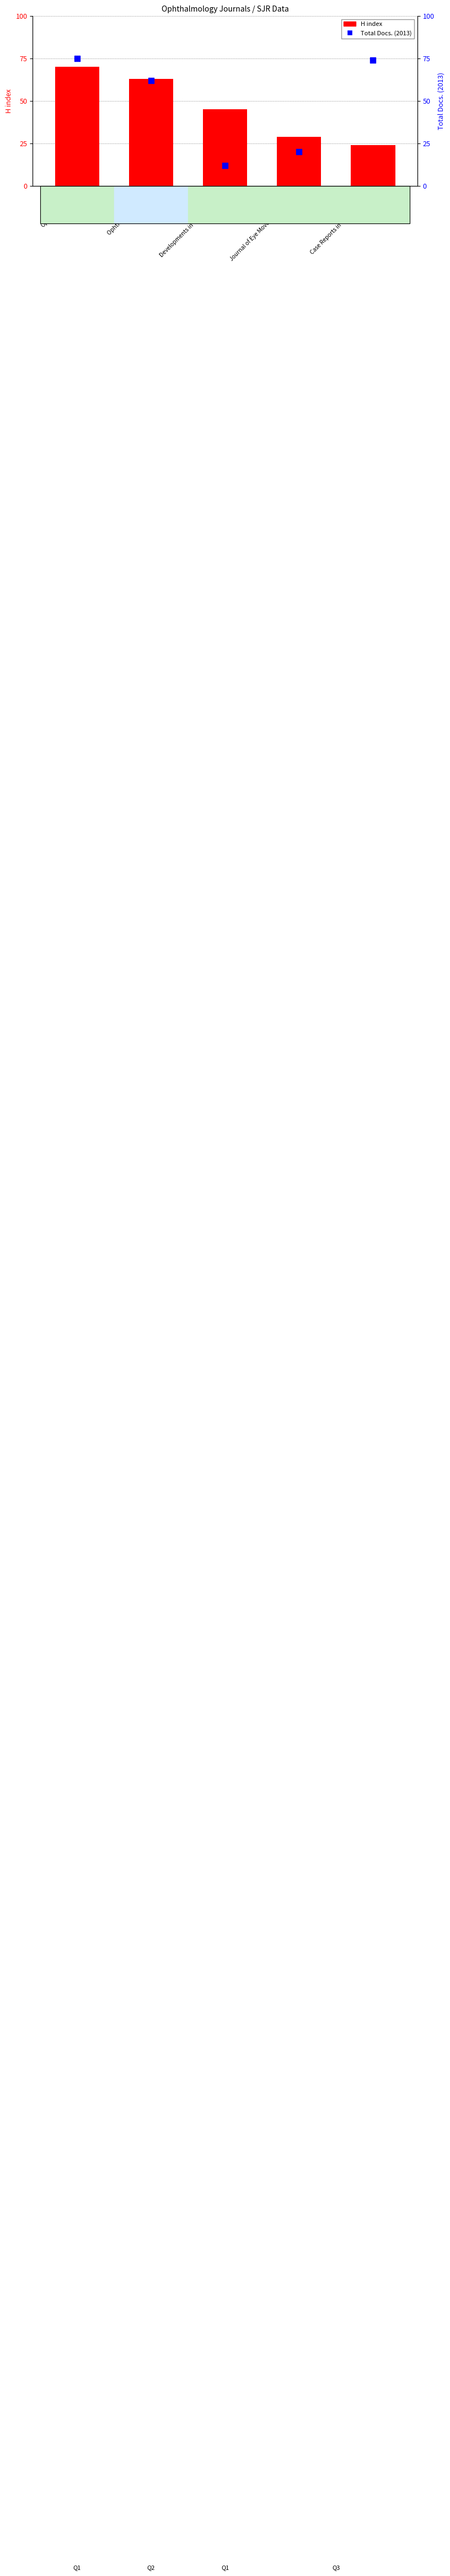

What are all the series names shown in the legend?

H index, Total Docs. (2013)